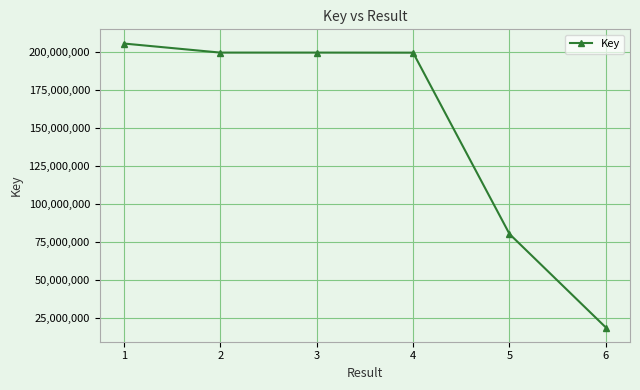

How many series are shown in this chart?

1